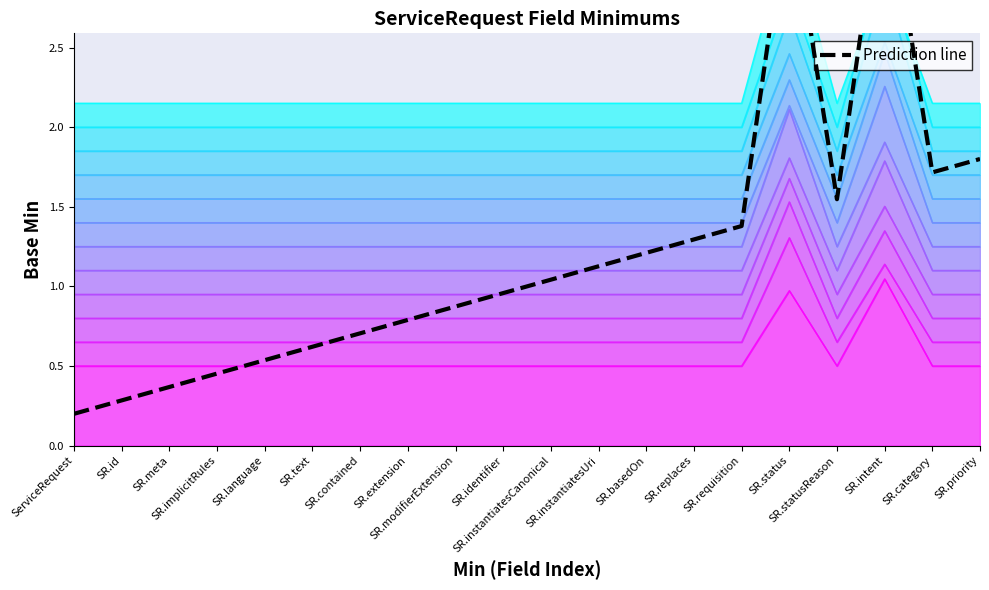

At which category does the chart reach its minimum across all series?

ServiceRequest